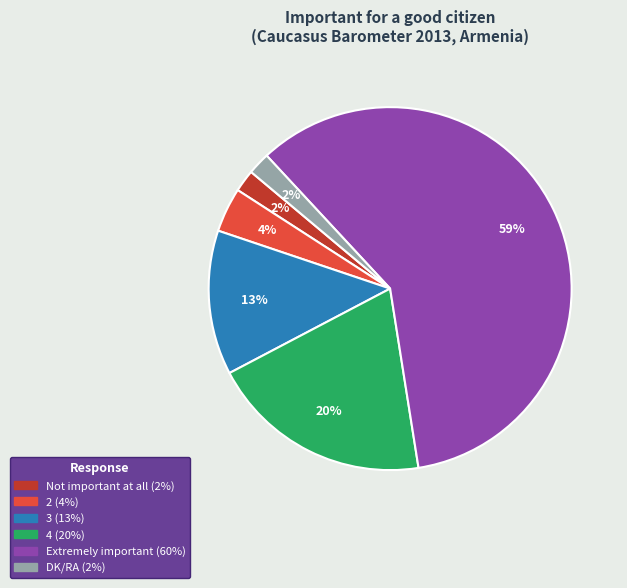

Which has a higher value, Not important at all or Extremely important?

Extremely important